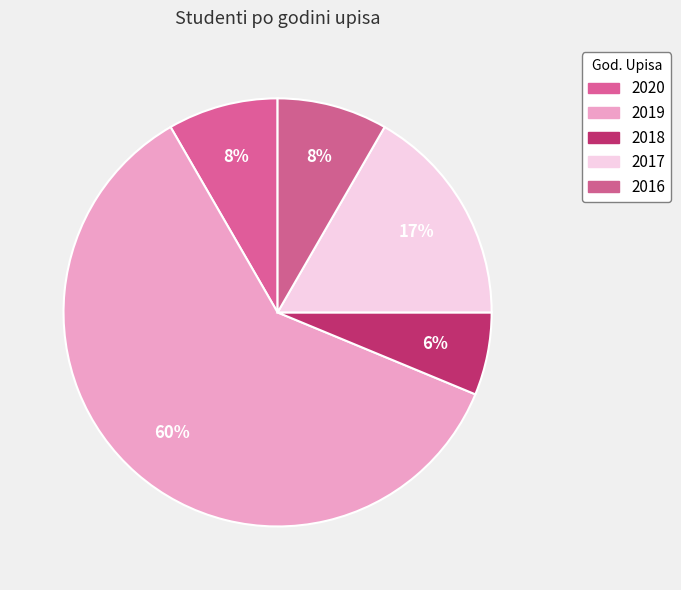

True or false: 2019 accounts for 60% of the total.

True